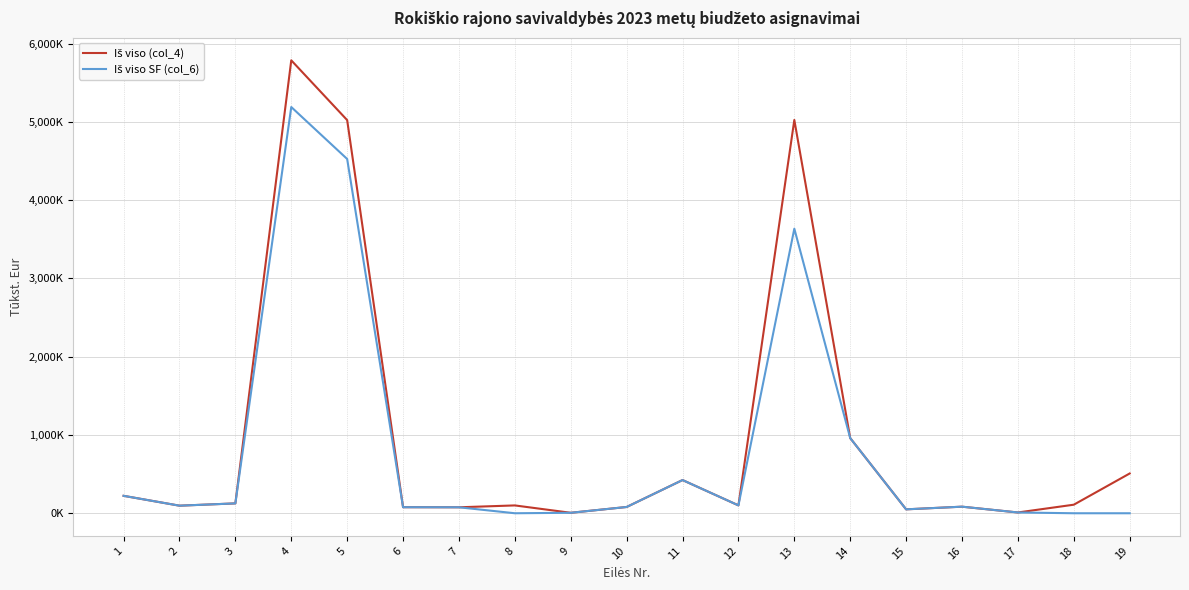

Where is the first local minimum for Iš viso SF (col_6)?

2